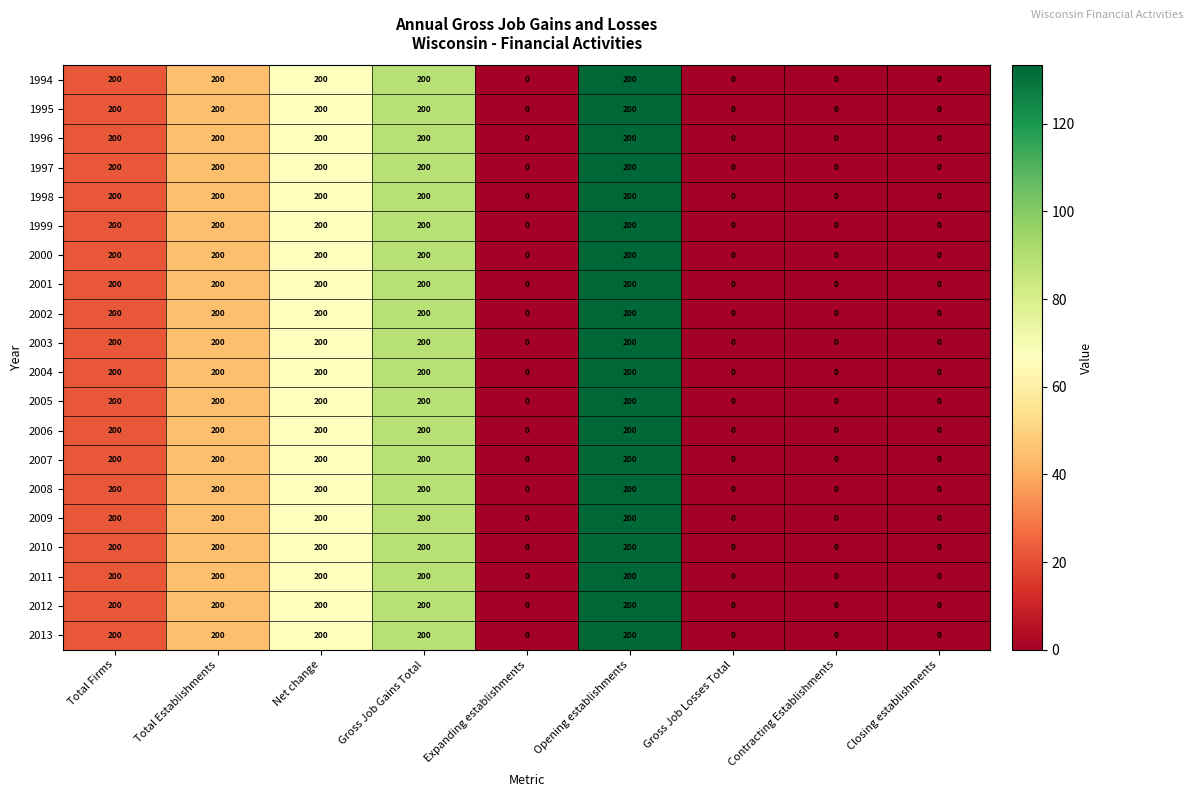

At how many categories does at least one series exceed 107?

5